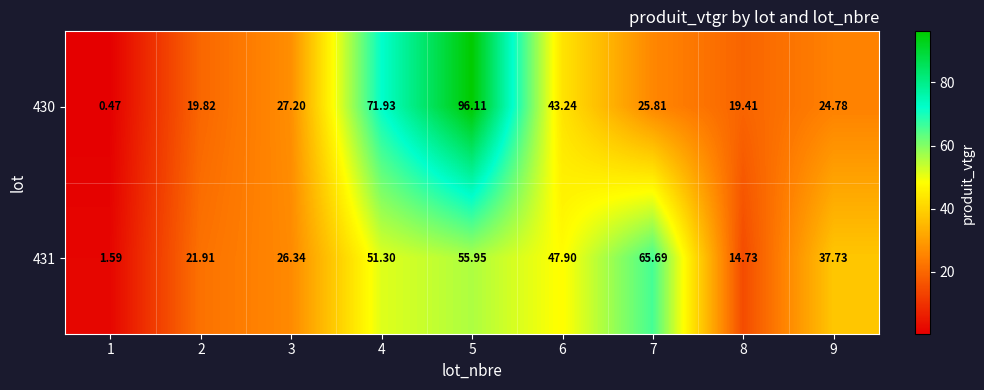

Is the value of 431 at 3 greater than the value of 430 at 5?

No